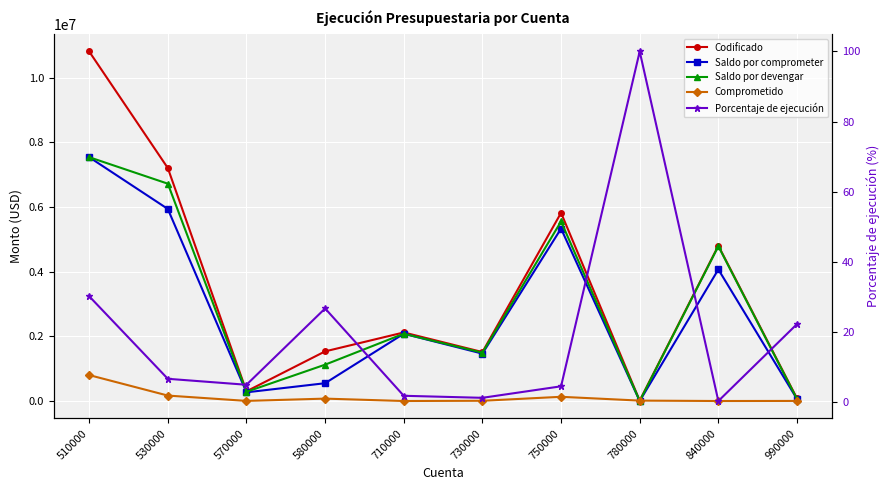

The Codificado series shows 17617758.3 at 510000. True or false?

False